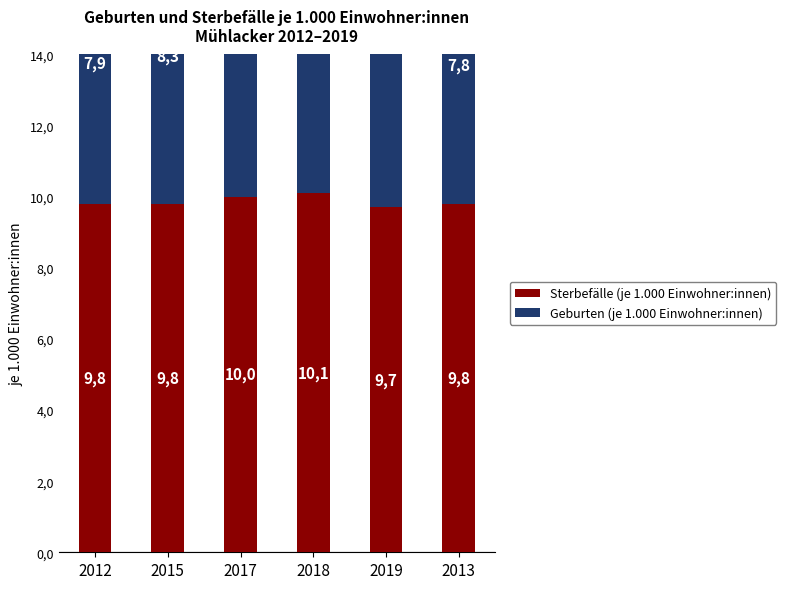

The Geburten (je 1.000 Einwohner:innen) series shows 2.2 at 2012. True or false?

False